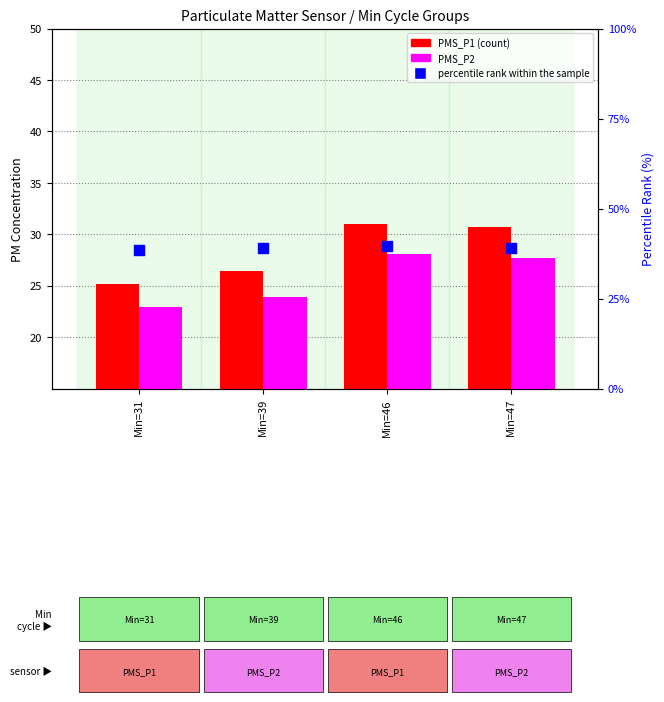

At how many categories does at least one series exceed 38?

4